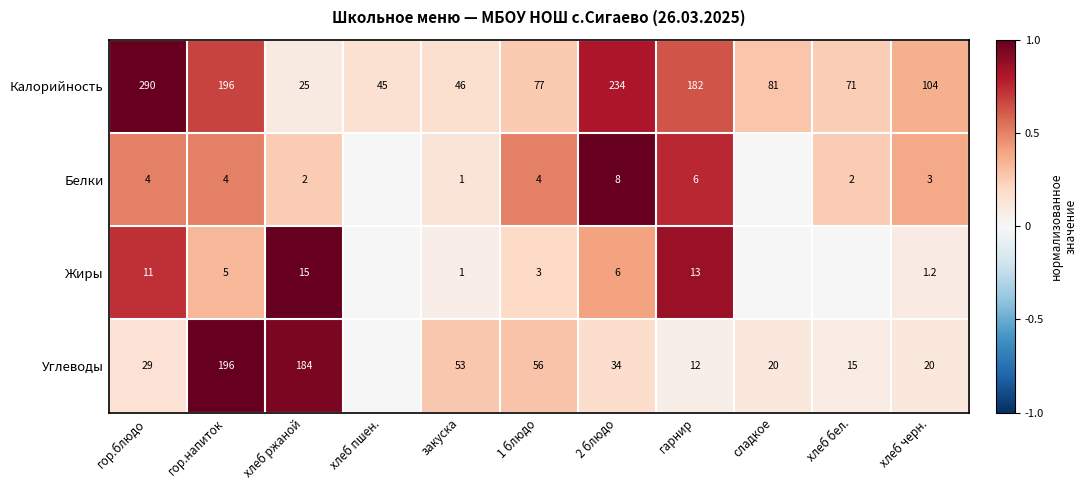

What is the difference between the Калорийность values at 1 блюдо and хлеб черн.?

27.0